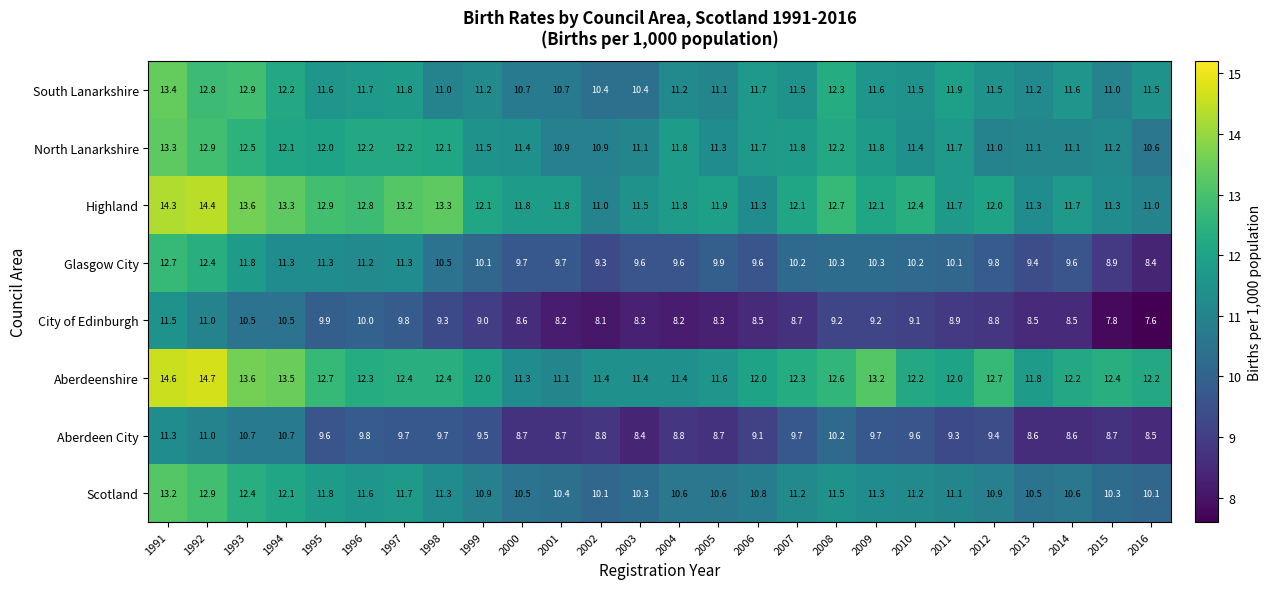

Count the number of categories in the chart.

26